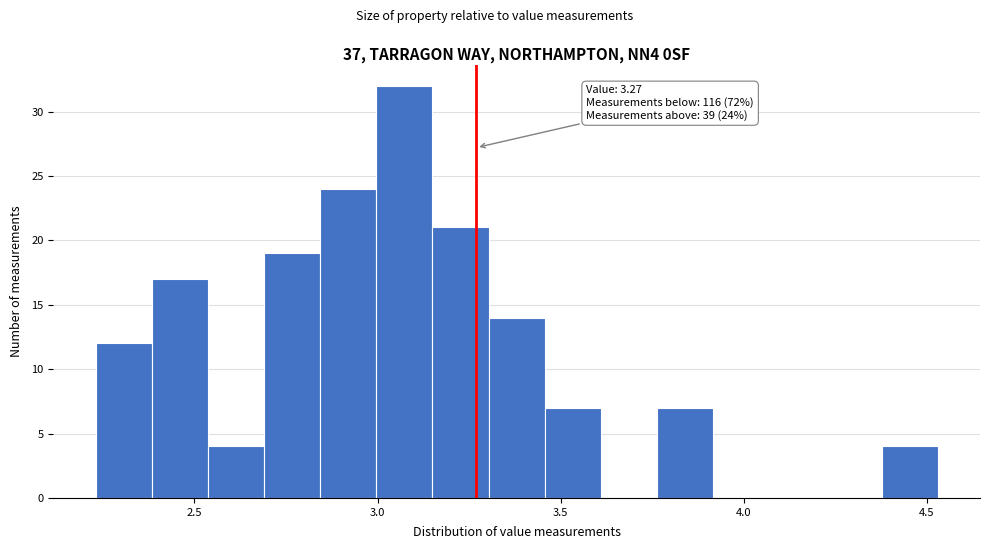

Around what value on the x-axis is the tallest bar? Give the approximate position of its centre, as read against the axis.

3.05